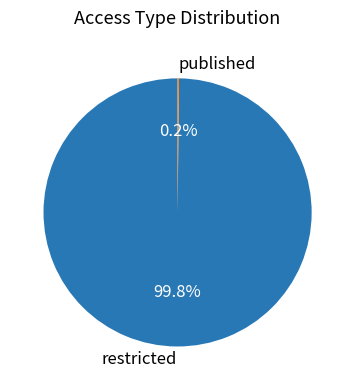

To the nearest percent, what portion does restricted represent?

100%